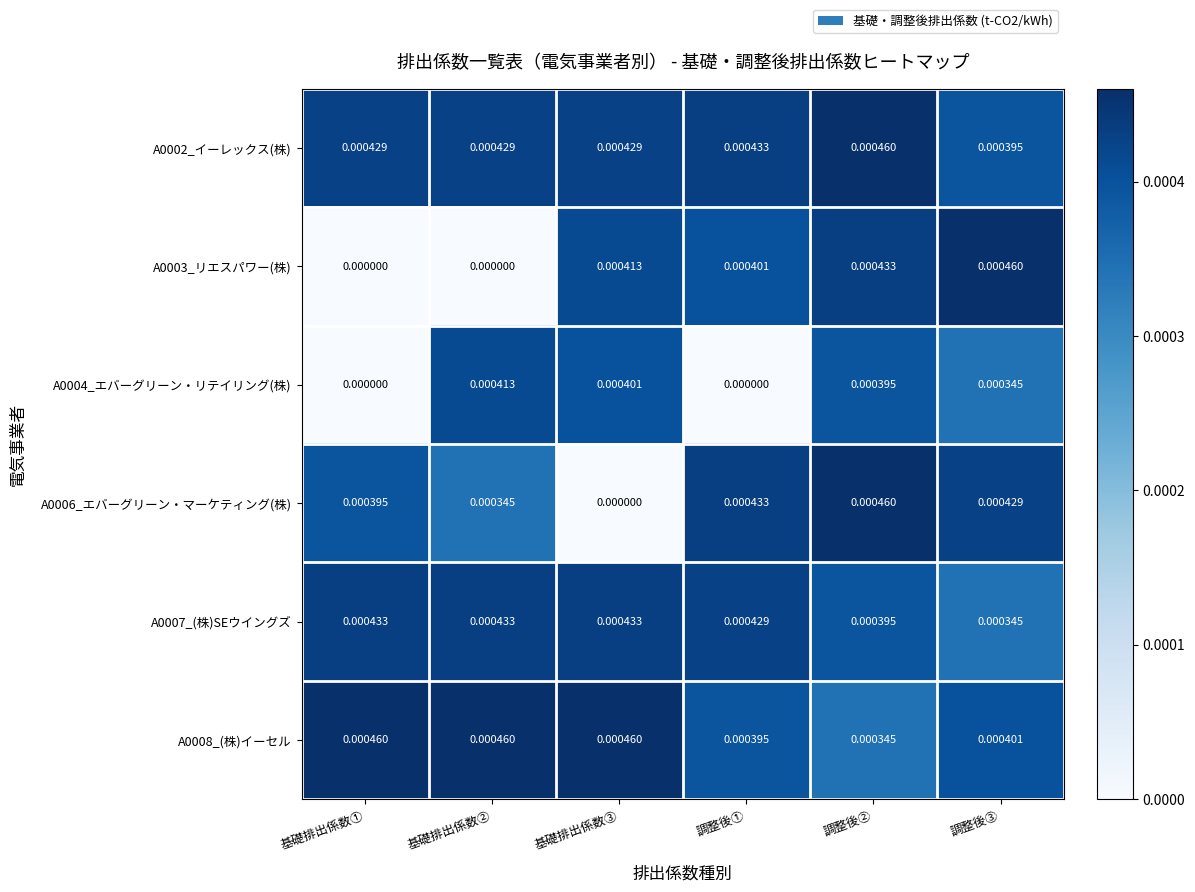

At how many categories does at least one series exceed 0?

6